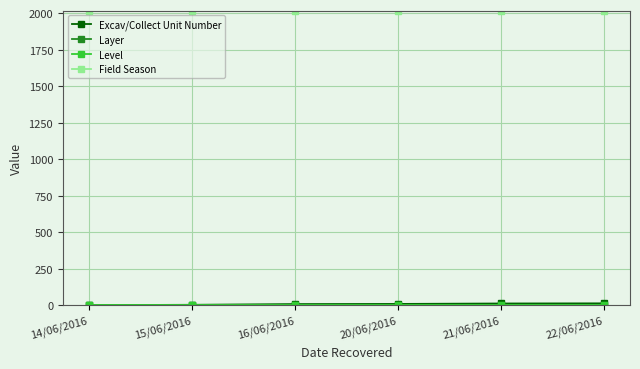

The Field Season series shows 605 at 22/06/2016. True or false?

False